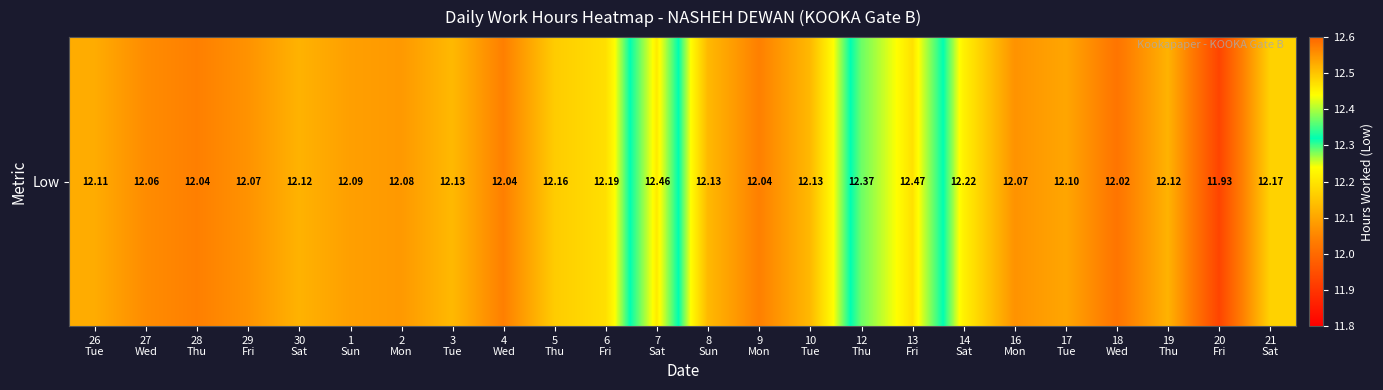

Count the number of categories in the chart.

24